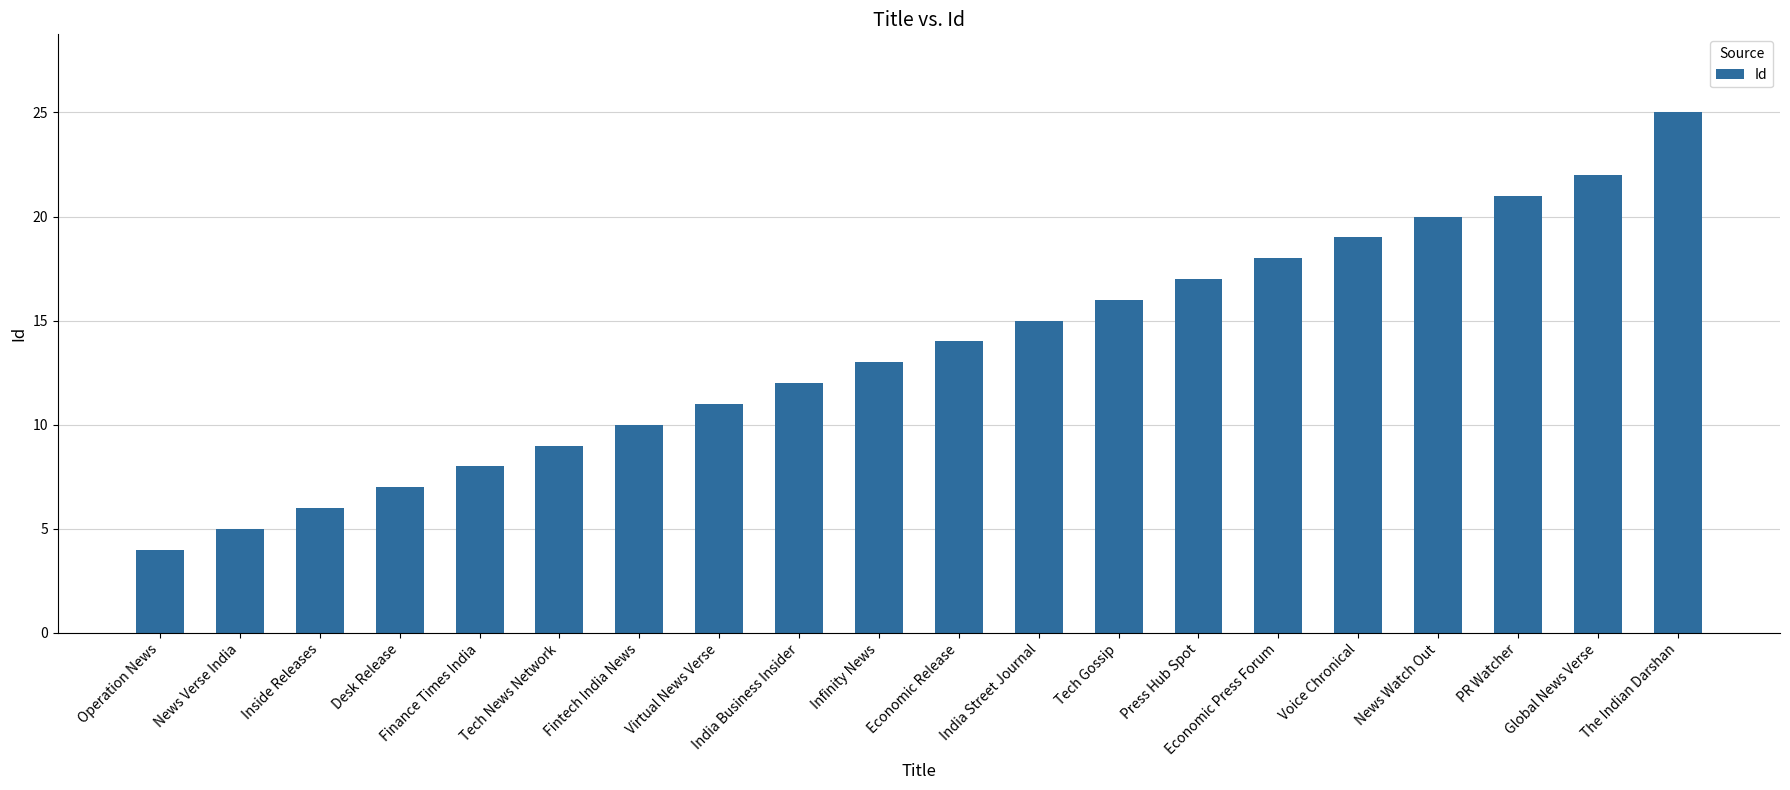

Rank the categories by value from highest to lowest.

The Indian Darshan, Global News Verse, PR Watcher, News Watch Out, Voice Chronical, Economic Press Forum, Press Hub Spot, Tech Gossip, India Street Journal, Economic Release, Infinity News, India Business Insider, Virtual News Verse, Fintech India News, Tech News Network, Finance Times India, Desk Release, Inside Releases, News Verse India, Operation News